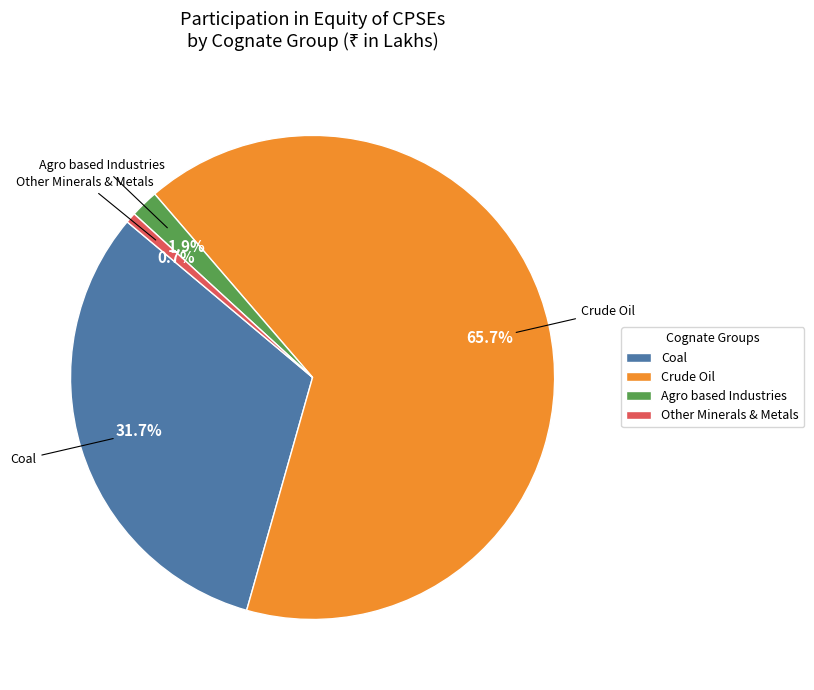

To the nearest percent, what is the average slice percentage?

25%